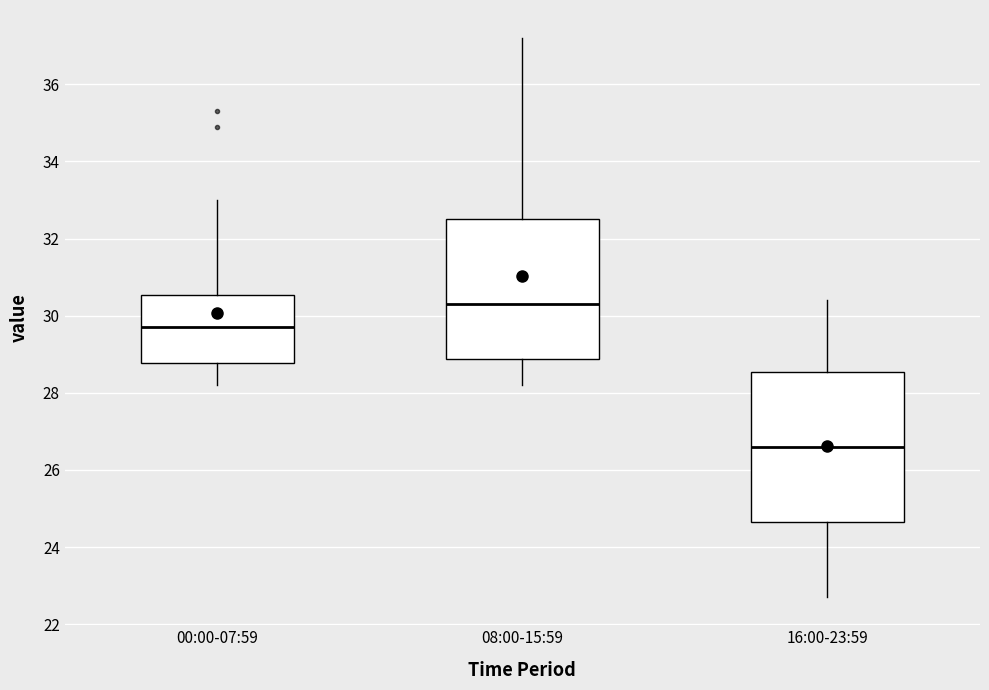

Reading left to right, transcribe this box plot: for each box, give where its median line is, the range the box spans, and where its two whiskers end, as read against the y-axis. The values are not printed on the chart, so give them approximately, as read against the axis.

00:00-07:59: median 29.8, box 28.8 to 30.6, whiskers 28.2 to 33.0
08:00-15:59: median 30.4, box 28.8 to 32.6, whiskers 28.2 to 37.2
16:00-23:59: median 26.6, box 24.6 to 28.6, whiskers 22.8 to 30.4